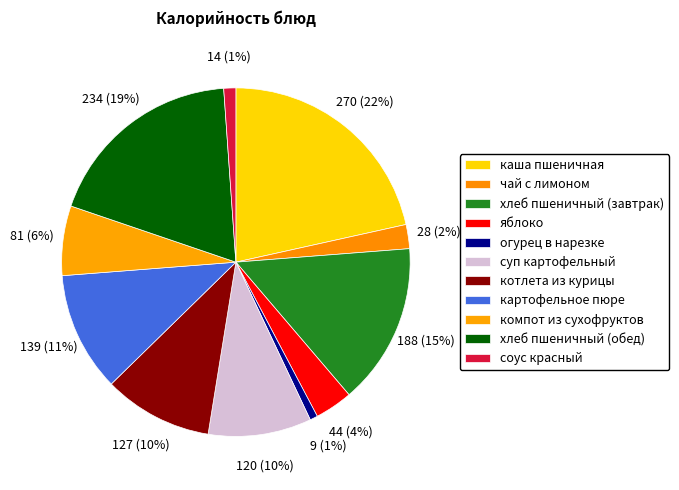

Count the number of slices in the pie.

11